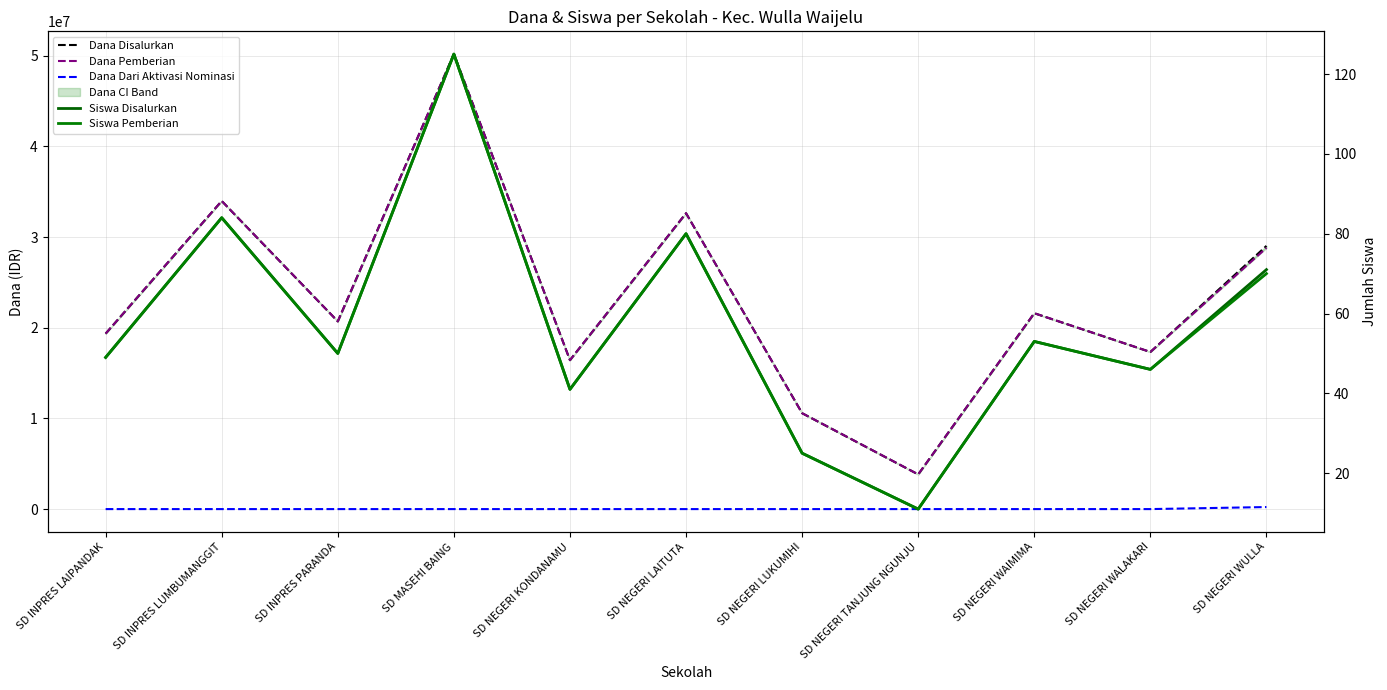

List the series in order of their peak value, lowest first.

Siswa Disalurkan, Siswa Pemberian, Dana Dari Aktivasi Nominasi, Dana Disalurkan, Dana Pemberian